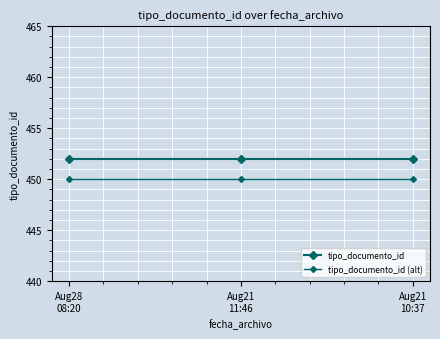

Is this an area chart (filled region under the line)?

No